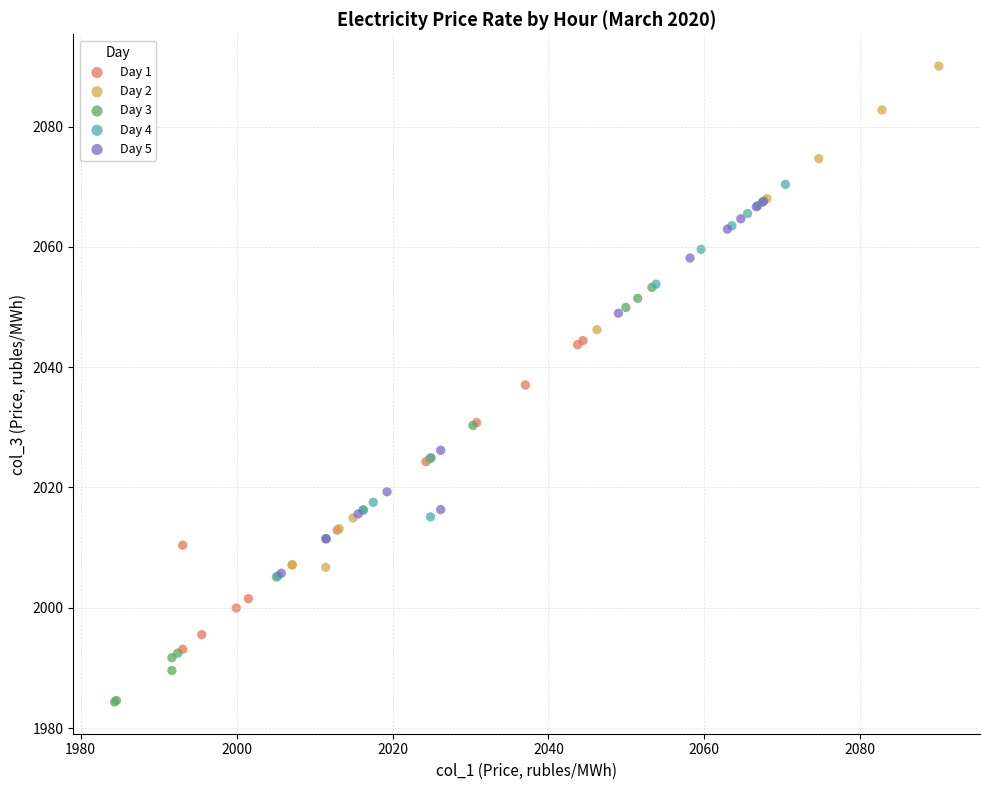

Which series contains the highest Y value?

Day 2